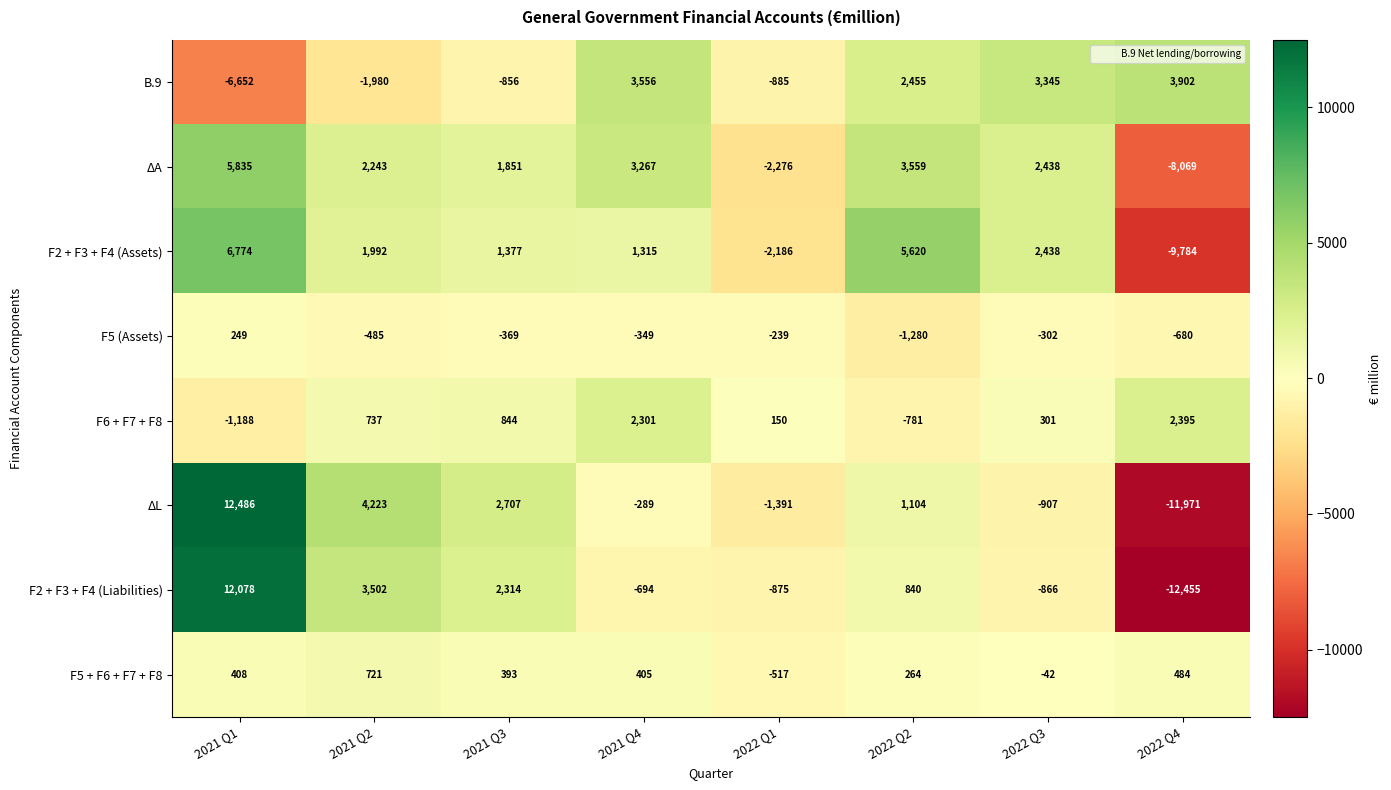

The B.9 series shows 3415 at 2022 Q2. True or false?

False